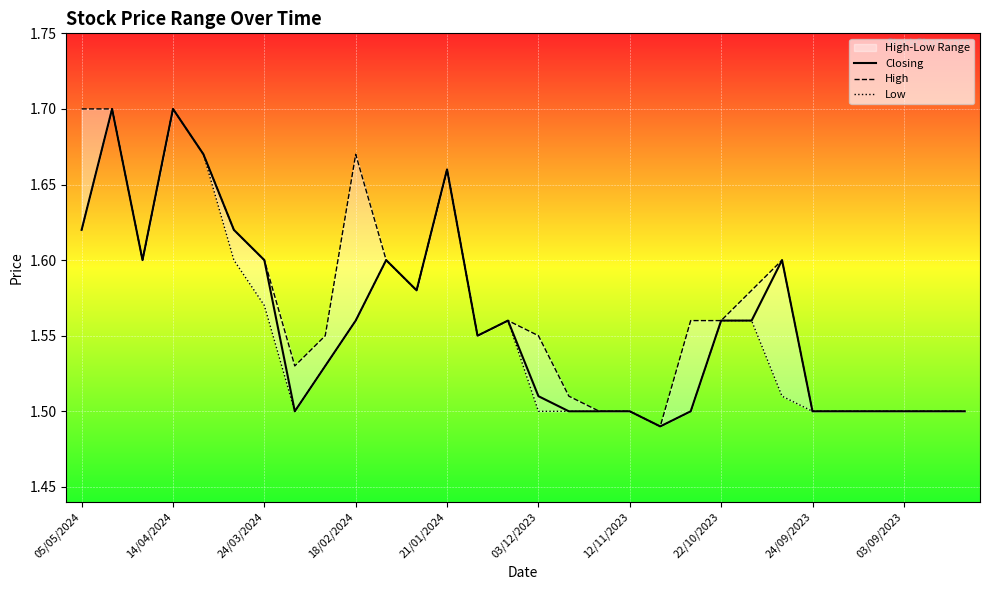

What is the average value of the Closing series?

1.6